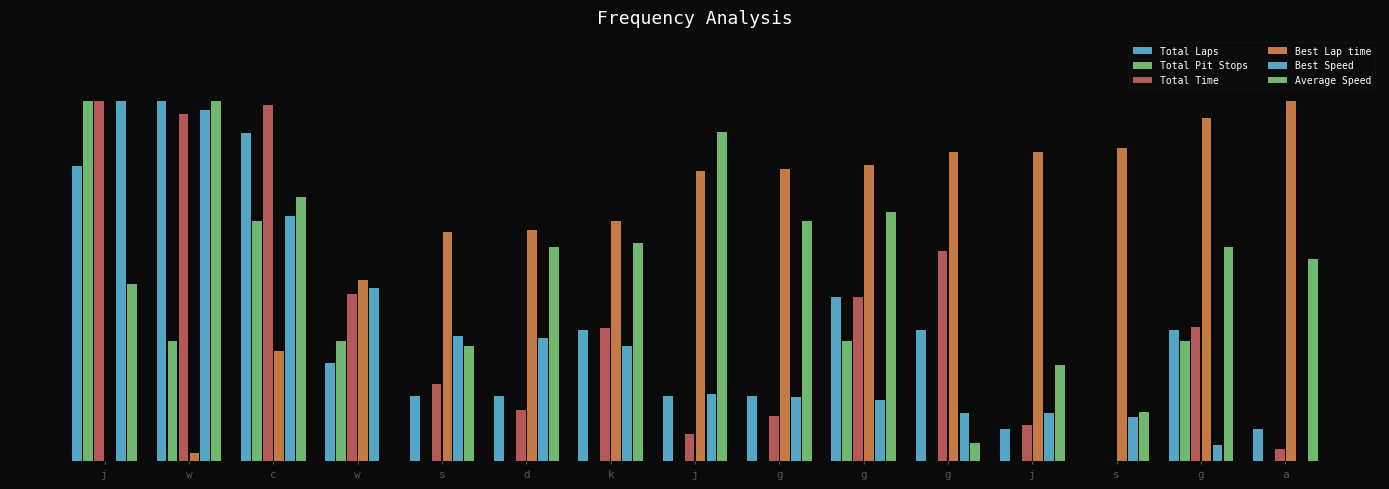

Which series has the largest total across all categories?

Best Lap time